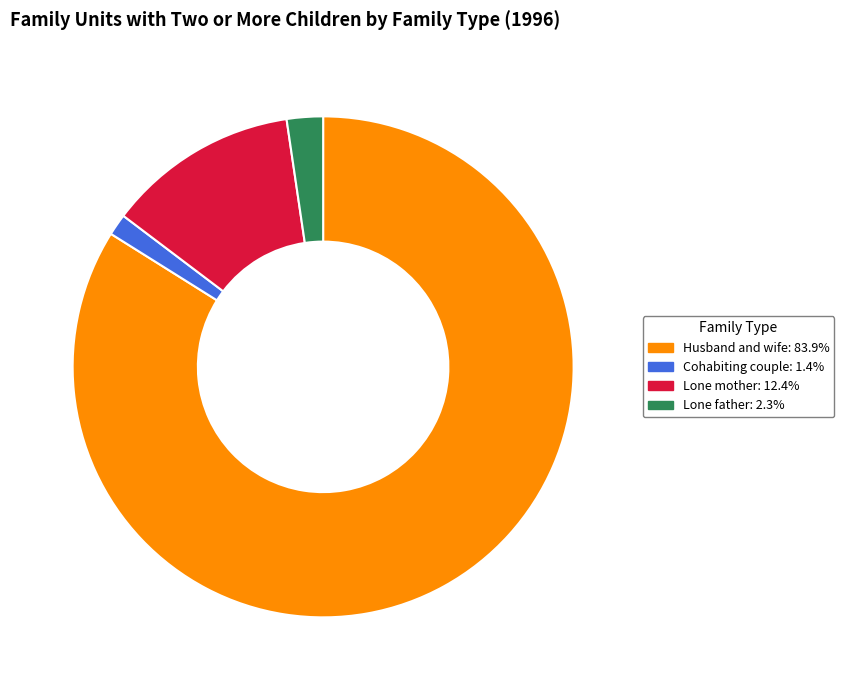

Rank the categories by value from highest to lowest.

Husband and wife, Lone mother, Lone father, Cohabiting couple